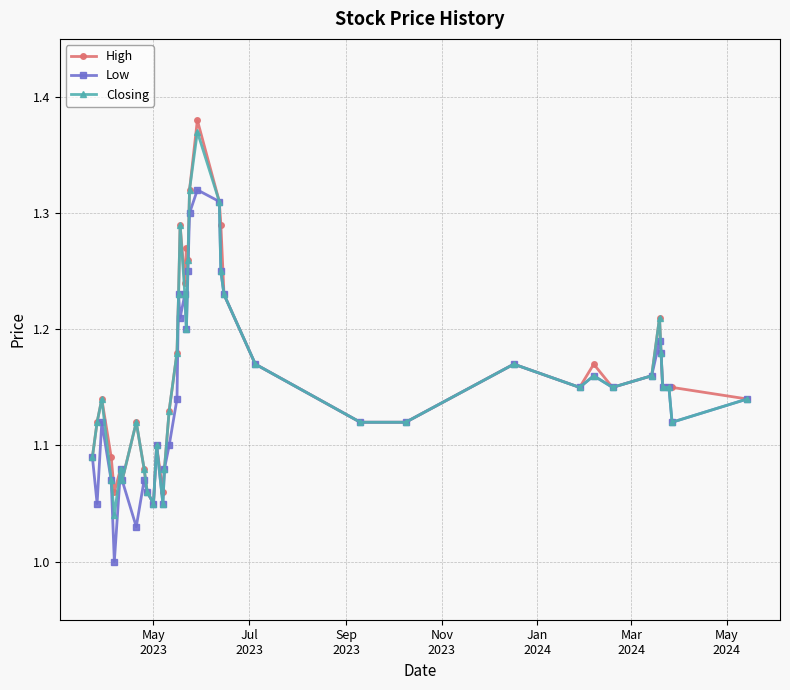

True or false: Closing has more than 2 interior local peaks.

True